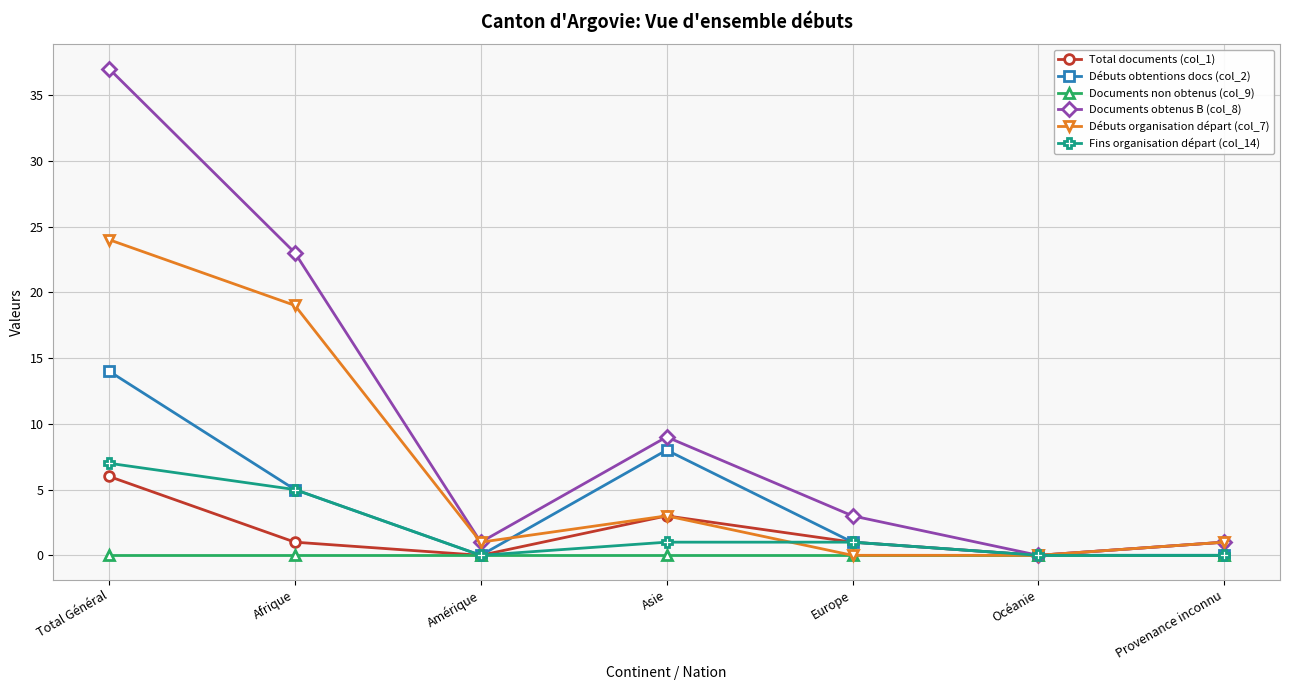

What is the difference between the Débuts organisation départ (col_7) values at Amérique and Europe?

1